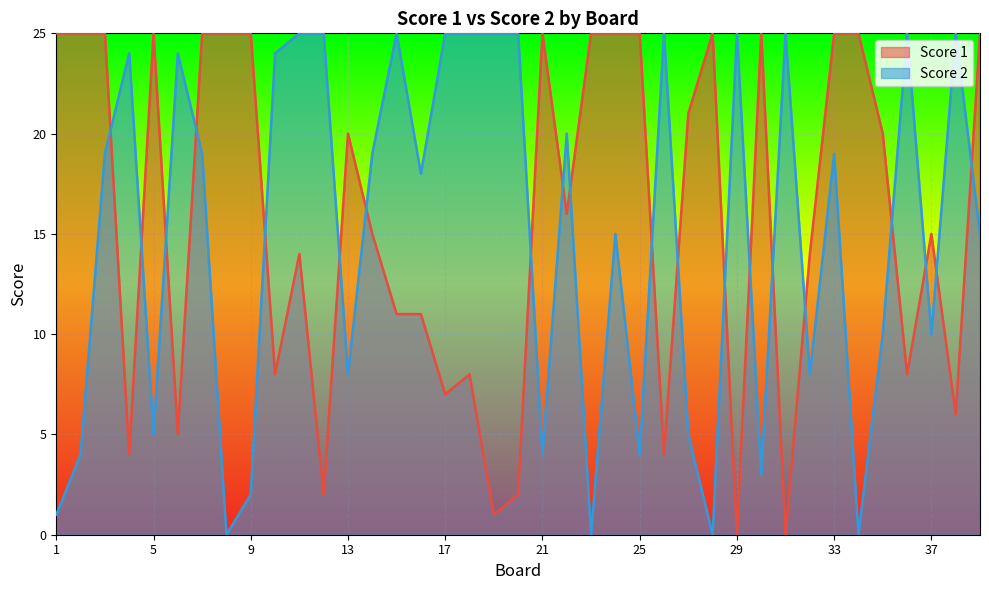

How many distinct data groups are displayed?

2